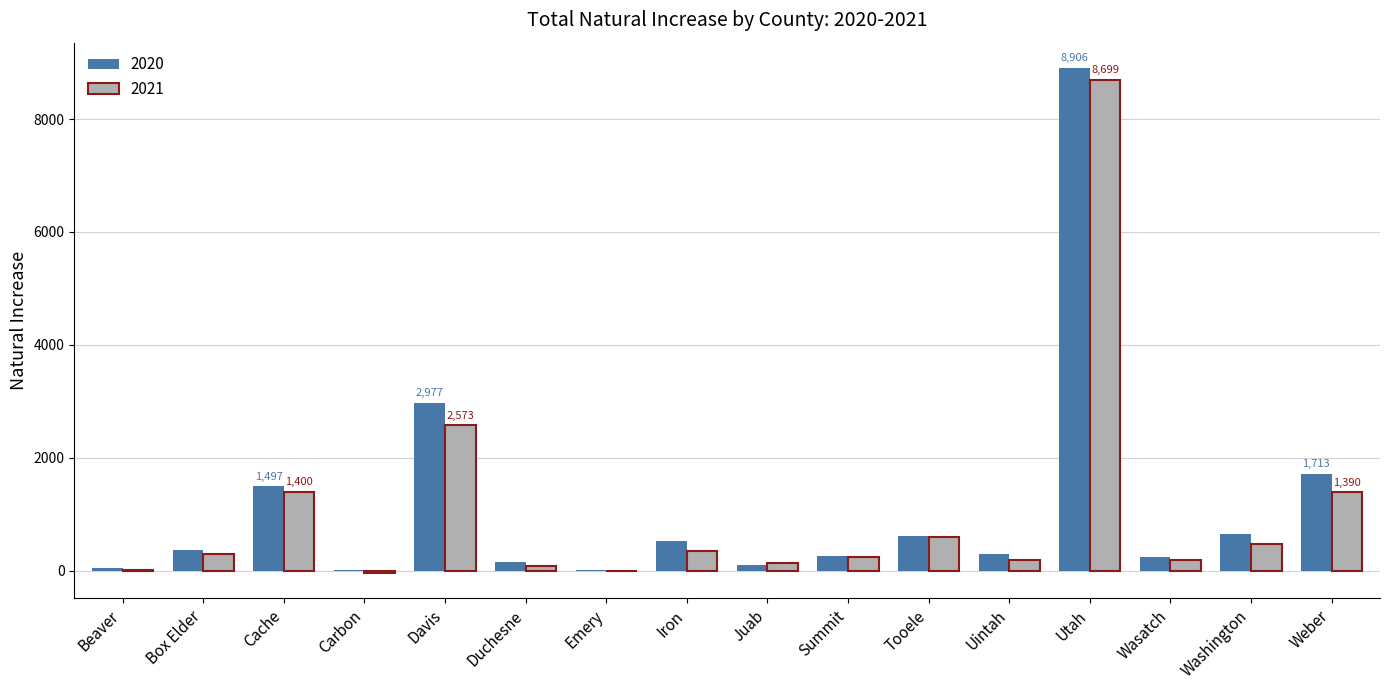

What is the sum of the 2020 values at Emery and Washington?

661